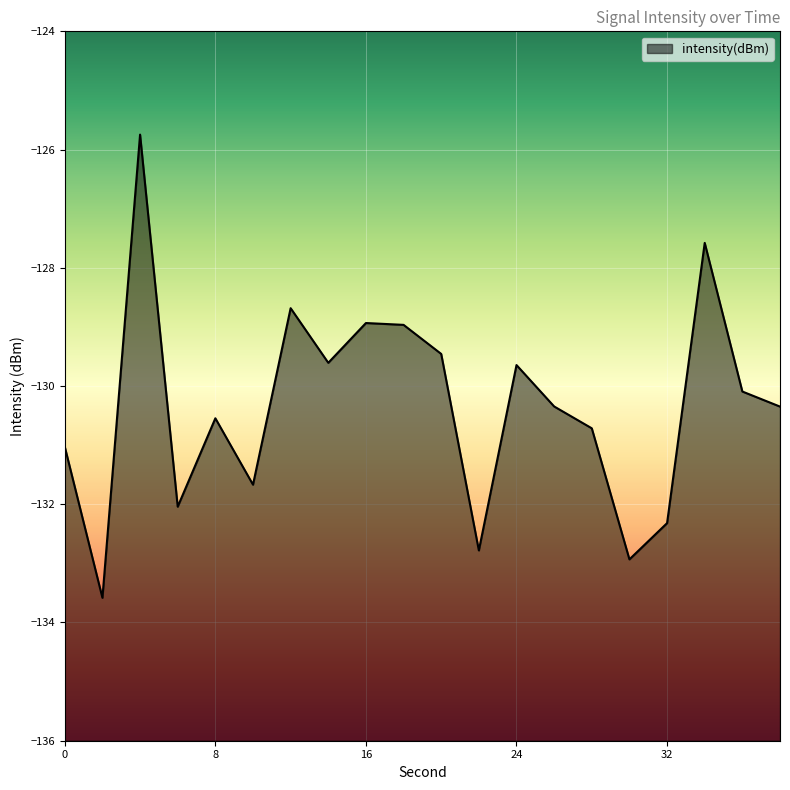

How many categories are shown in the chart?

20